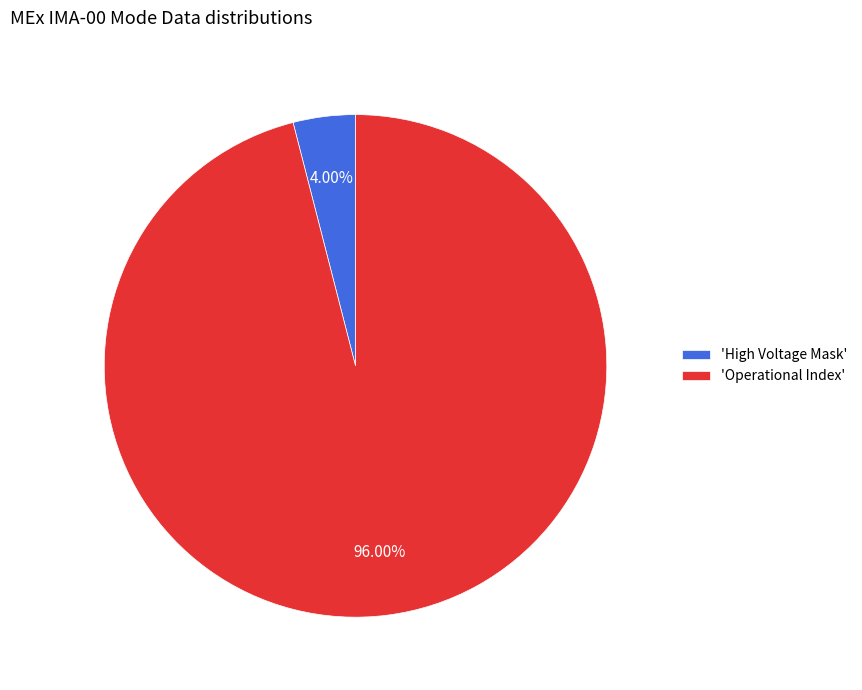

How many slices are in this pie chart?

2